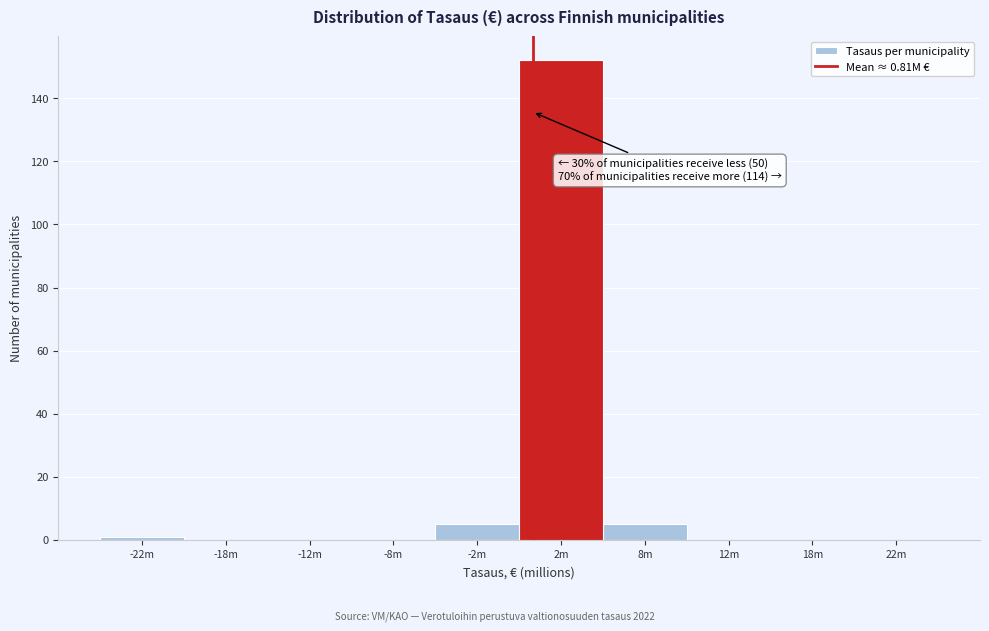

Reading left to right, list all the values displayed in this chart.

-22m=1	-18m=0	-12m=0	-8m=0	-2m=5	2m=152	8m=5	12m=0	18m=0	22m=0